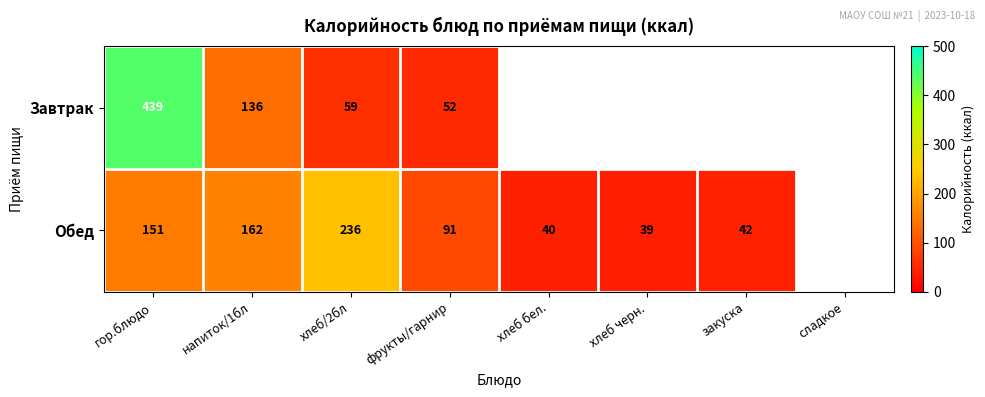

The Обед series shows 109 at напиток/1бл. True or false?

False